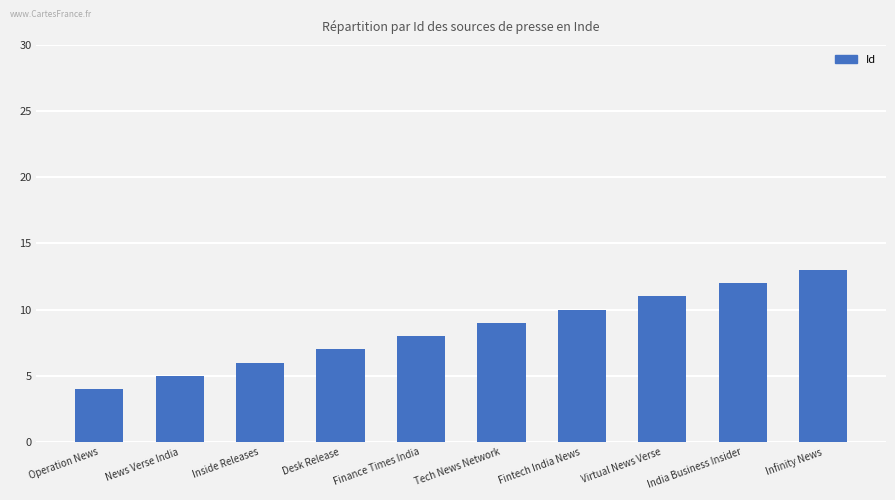

Rank the categories by value from highest to lowest.

Infinity News, India Business Insider, Virtual News Verse, Fintech India News, Tech News Network, Finance Times India, Desk Release, Inside Releases, News Verse India, Operation News